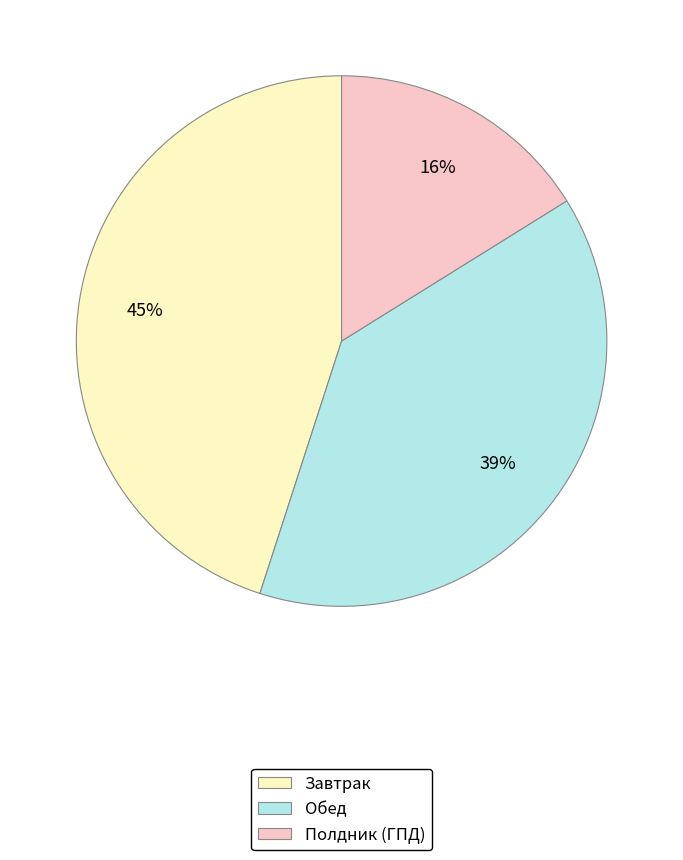

Between Обед and Полдник (ГПД), which is larger?

Обед